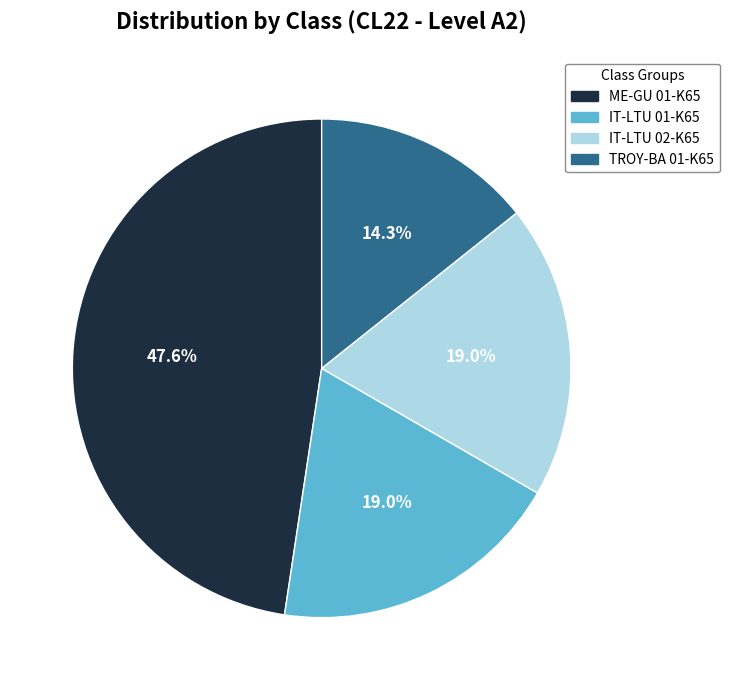

To the nearest percent, what portion does TROY-BA 01-K65 represent?

14%